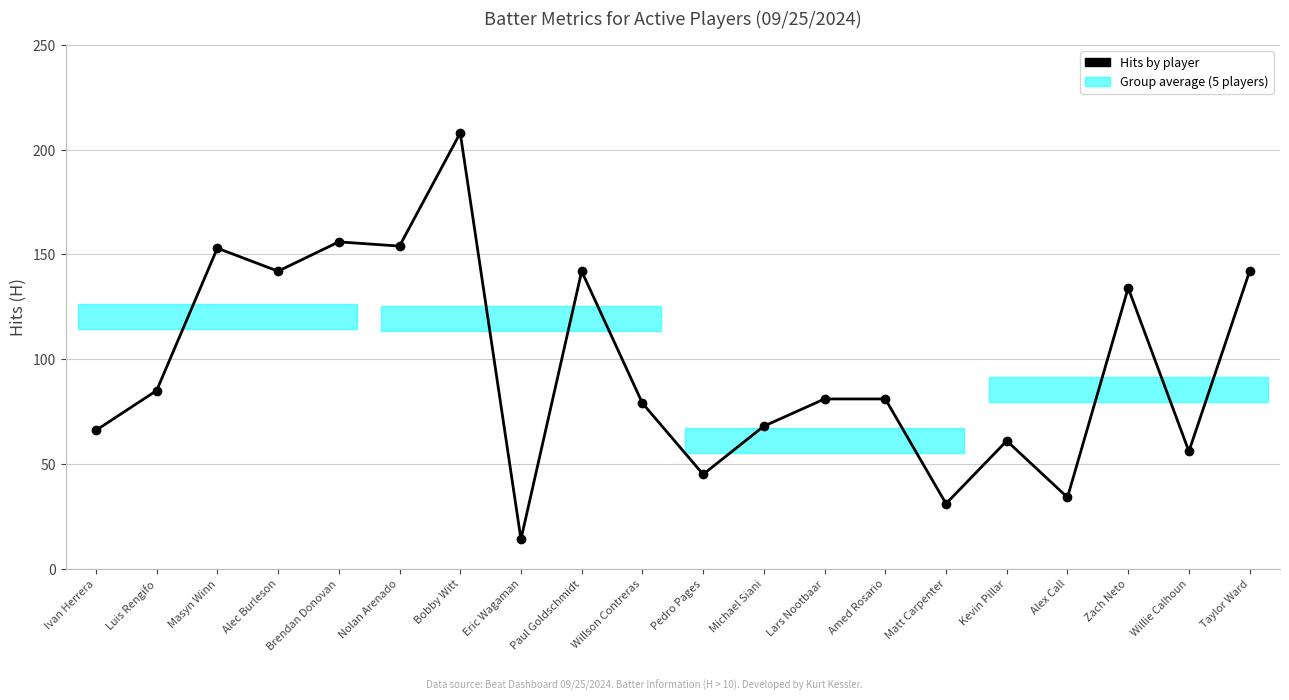

What is the minimum value shown in the chart?

14